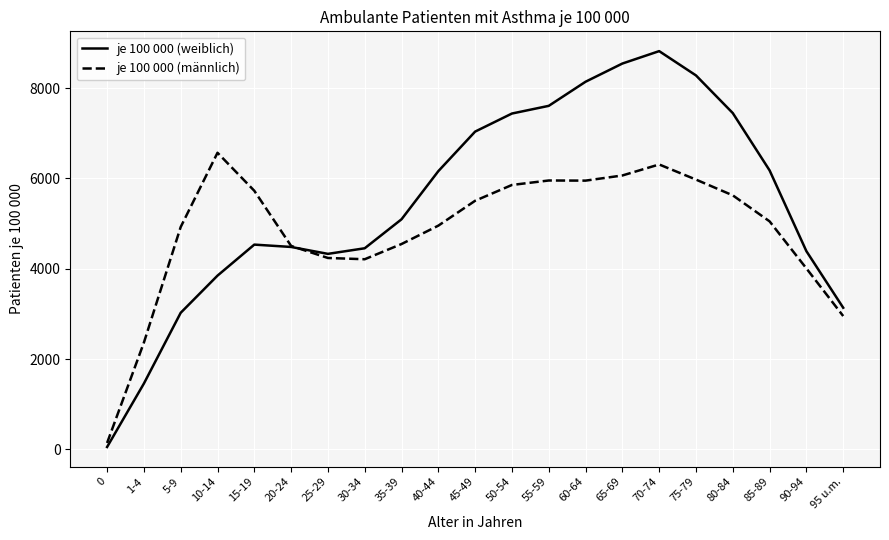

In je 100 000 (weiblich), how many points are higher than both neighbors (excluding endpoints)?

2